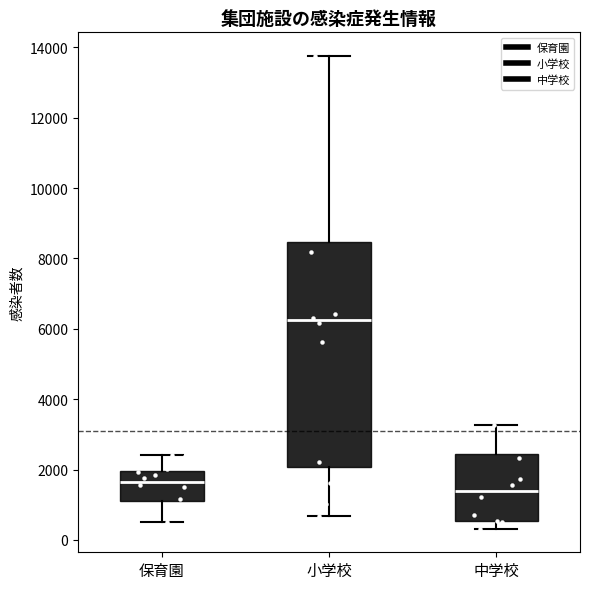

Where is the upper edge of the box for 保育園 on the y-axis? The values are not printed on the chart, so give them approximately, as read against the axis.

2000